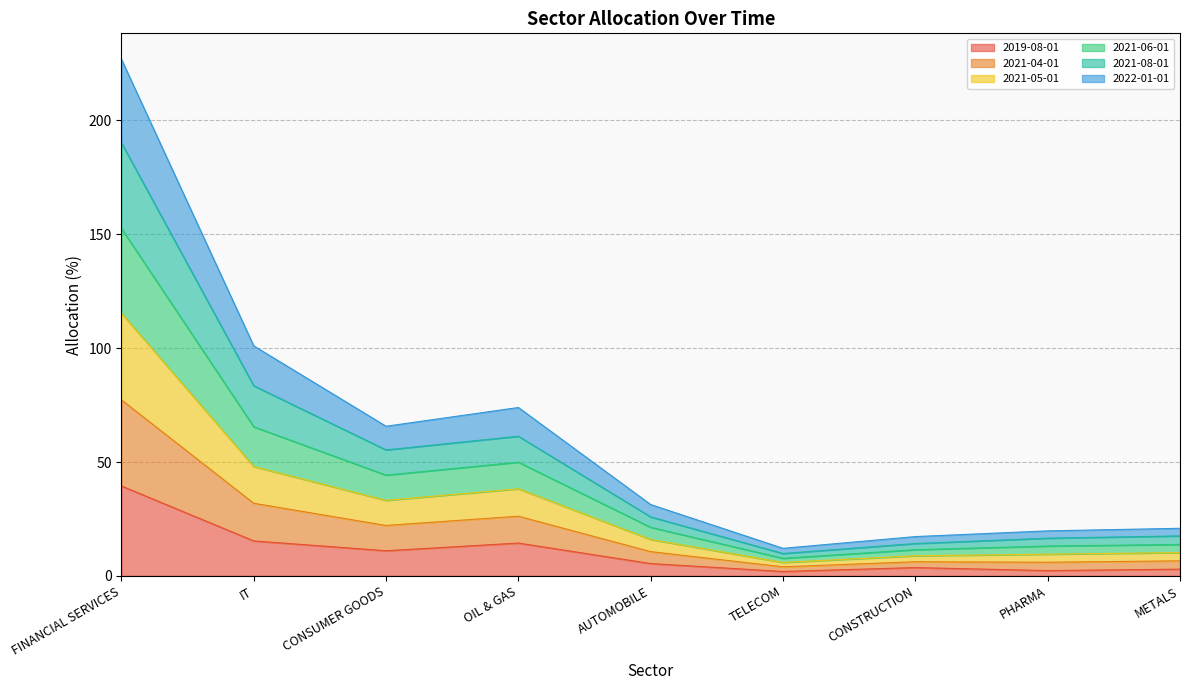

Between FINANCIAL SERVICES and OIL & GAS, which is larger?

FINANCIAL SERVICES